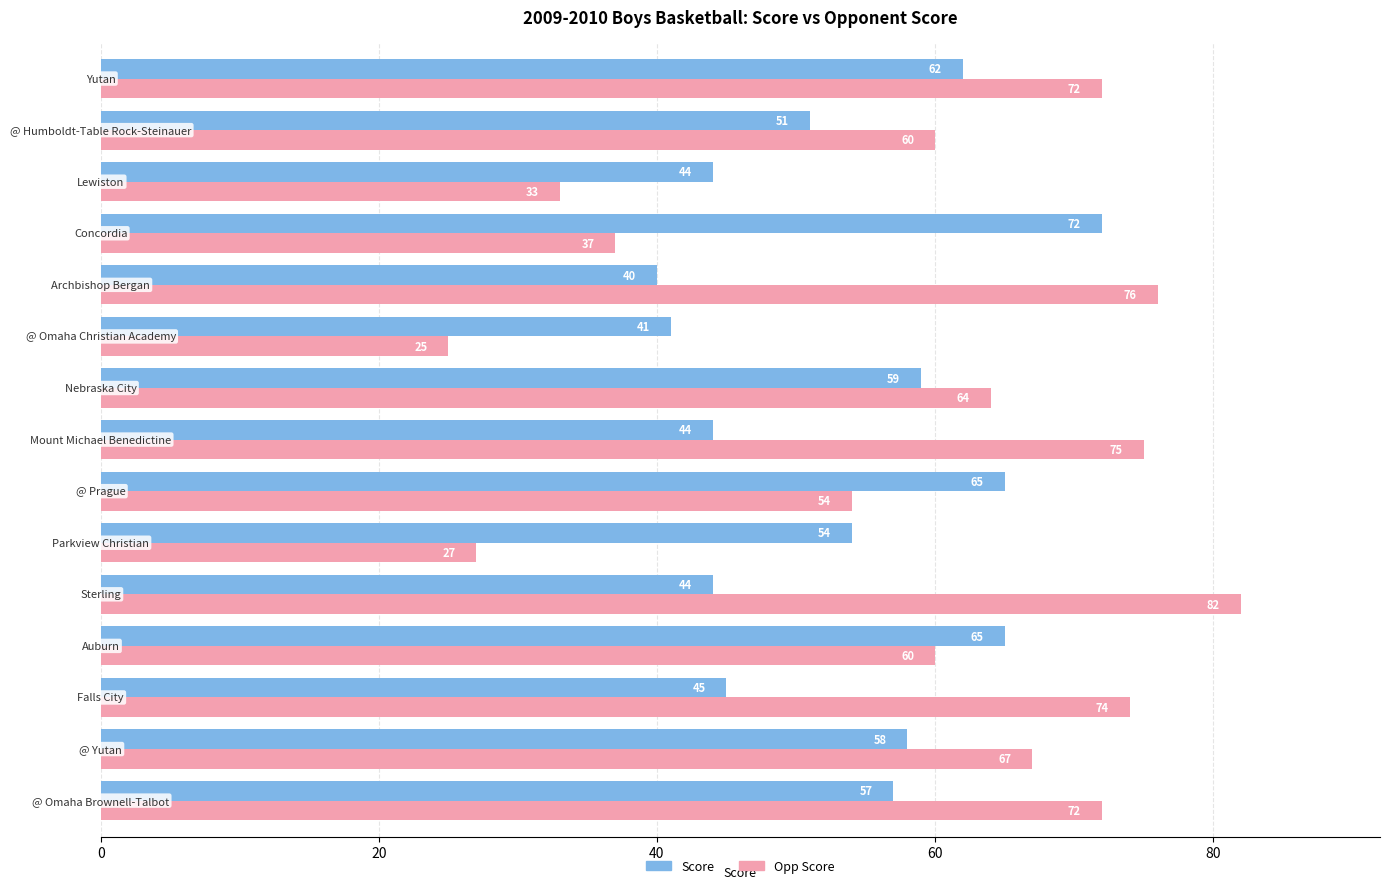

What is the sum of all Opp Score values?

878